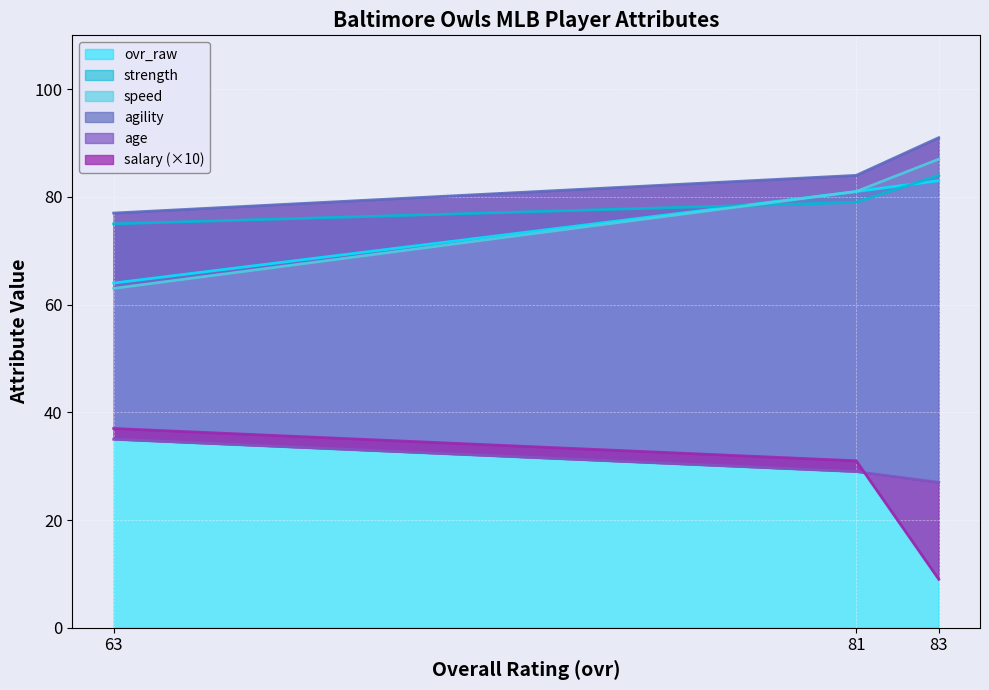

True or false: ovr_raw has a value of 50 at 83.

False